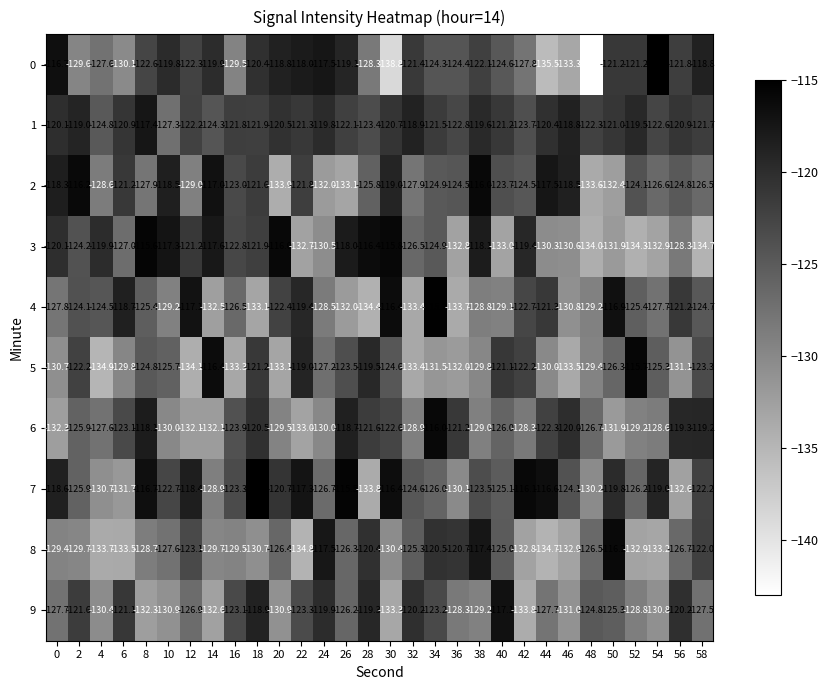

Which series has the largest total across all categories?

row_1